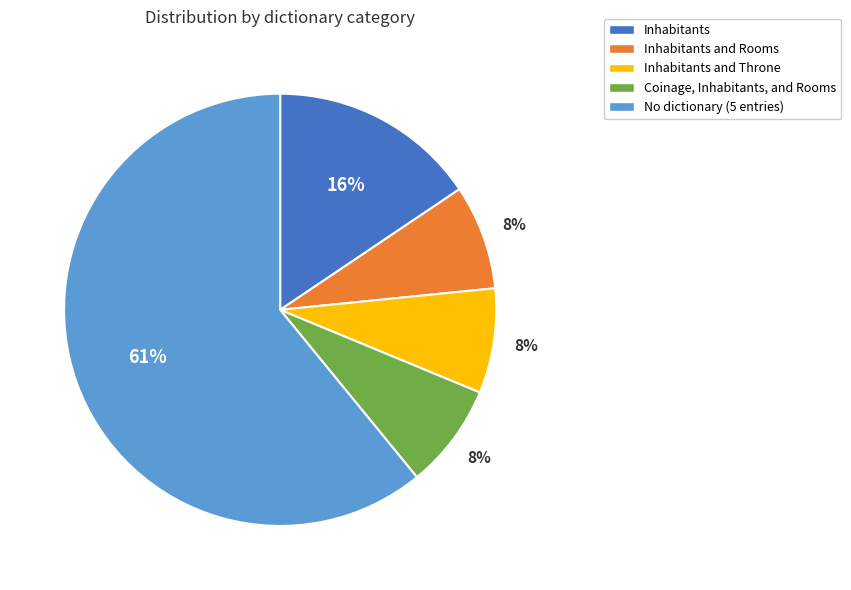

To the nearest percent, what portion does Inhabitants represent?

16%